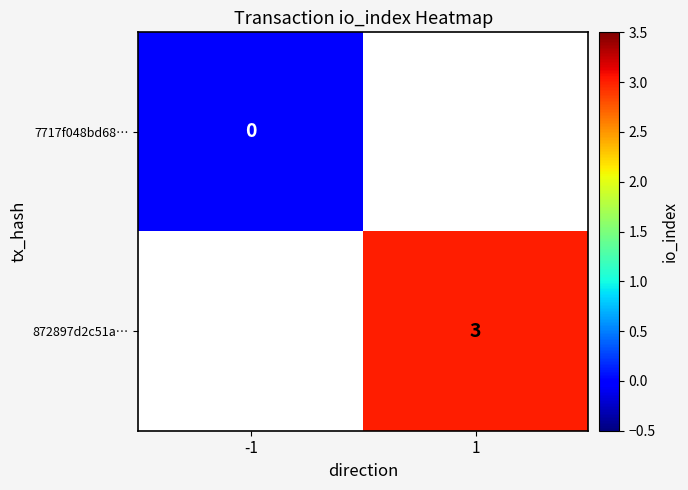

The 872897d2c51a… series shows 3 at 1. True or false?

True